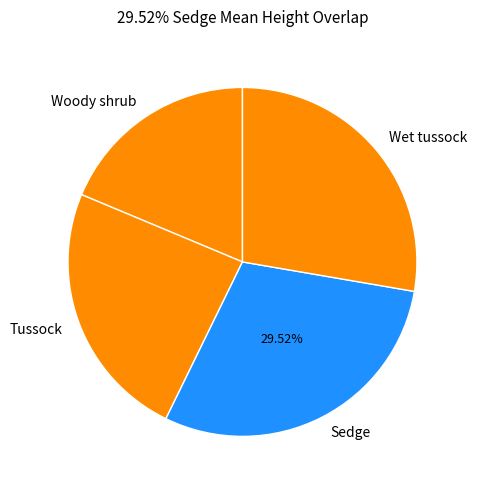

Count the number of slices in the pie.

4